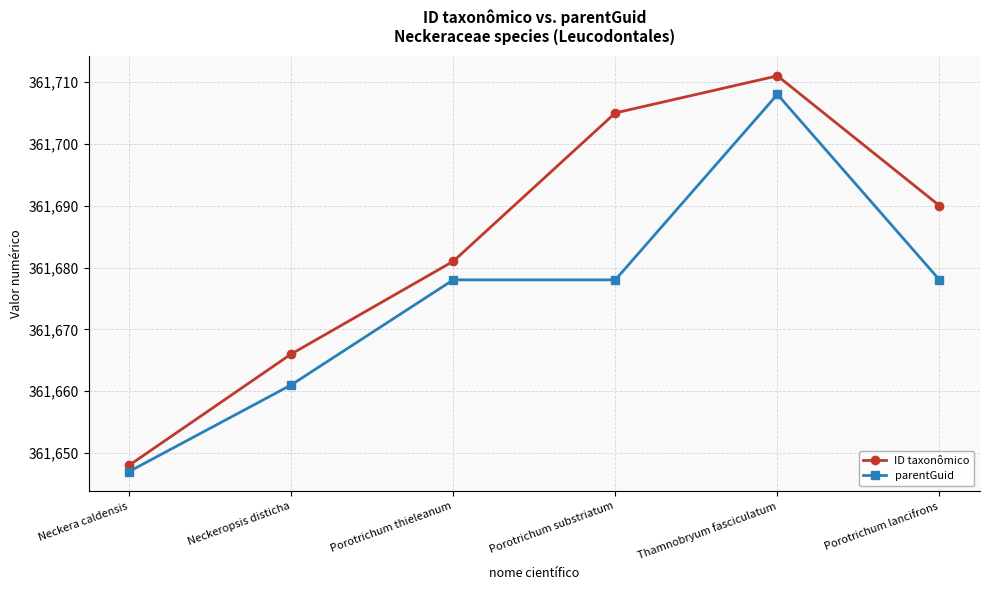

Does the chart display data point markers on the line(s)?

Yes